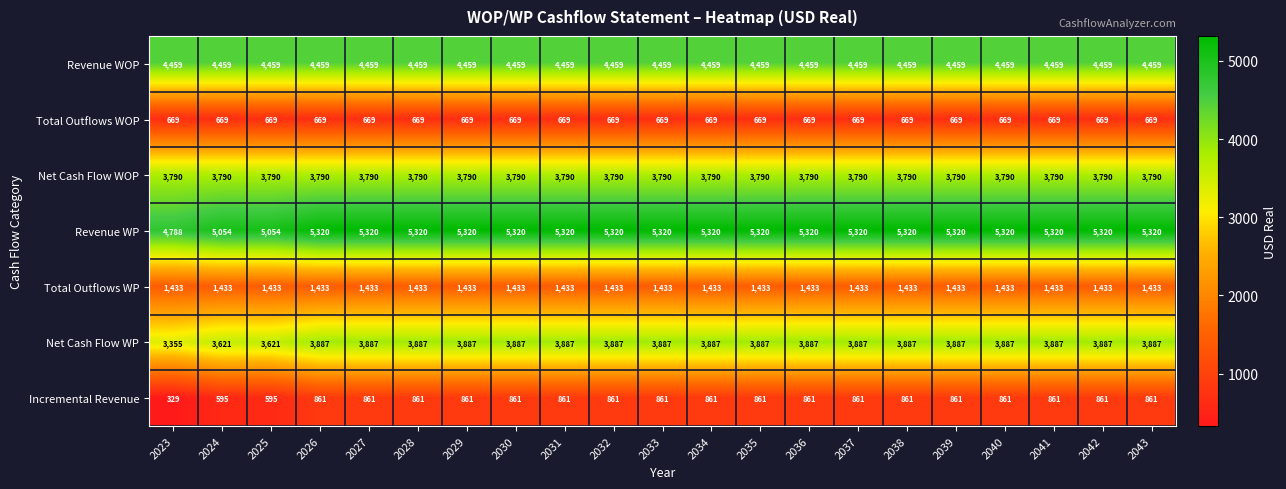

What is the difference between the maximum and second lowest values in the Net Cash Flow WP series?

266